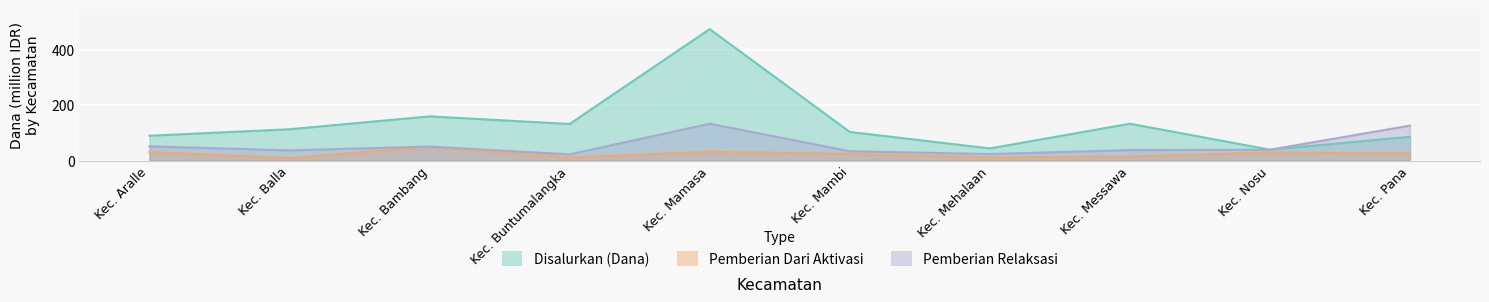

Reading left to right, transcribe all the data shown in this chart.

Disalurkan (Dana): 89.8	113.2	159.8	132.3	475.6	103.5	43.9	133.2	39.4	85.7
Pemberian Dari Aktivasi: 31.1	9.0	48.8	10.8	32.2	24.1	11.5	14.8	29.2	25.6
Pemberian Relaksasi: 51.3	36.7	50.6	22.3	133.2	33.8	23.4	37.8	39.1	126.5